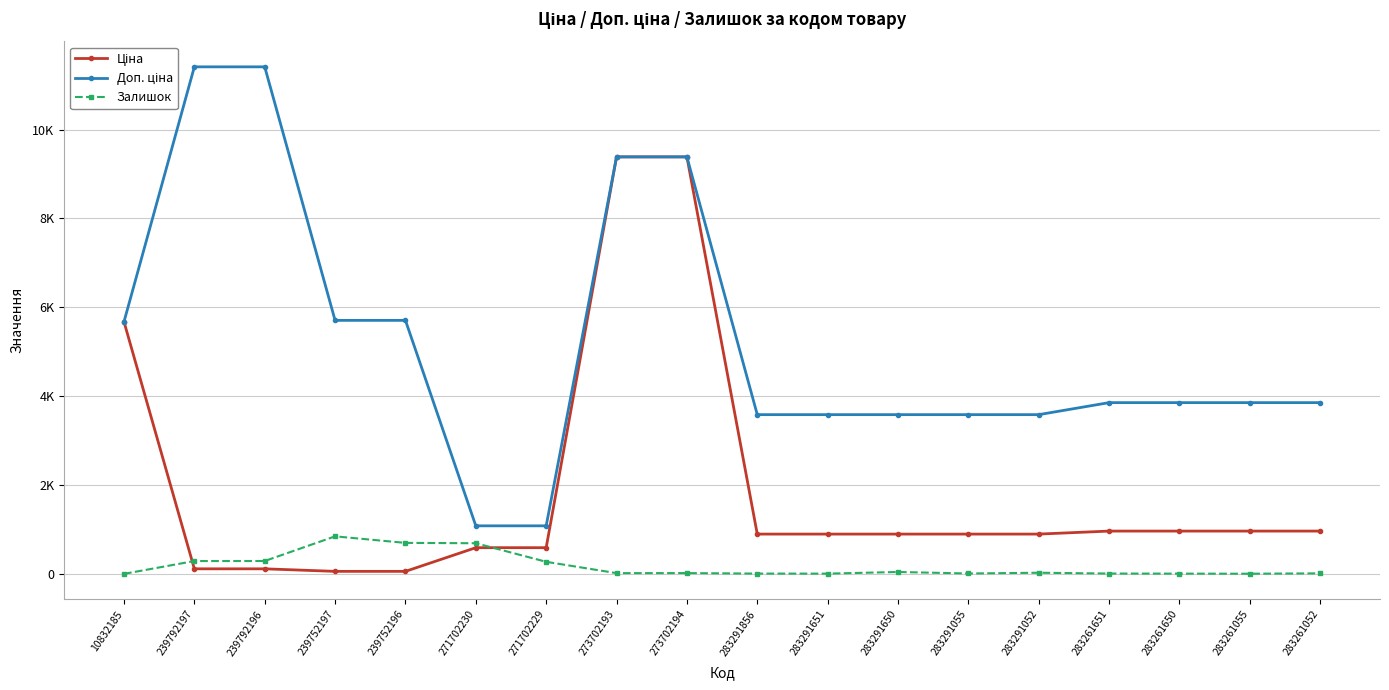

The value of Залишок at 239752196 is 698.0. True or false?

True